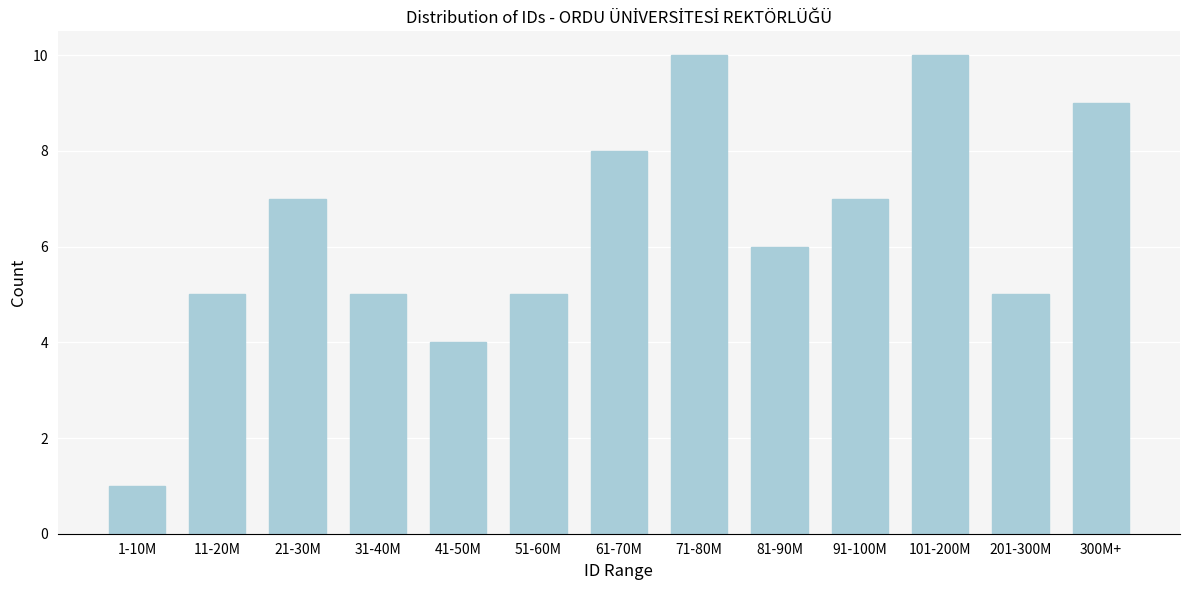

Reading right to left, extract all data points from this chart.

9	5	10	7	6	10	8	5	4	5	7	5	1